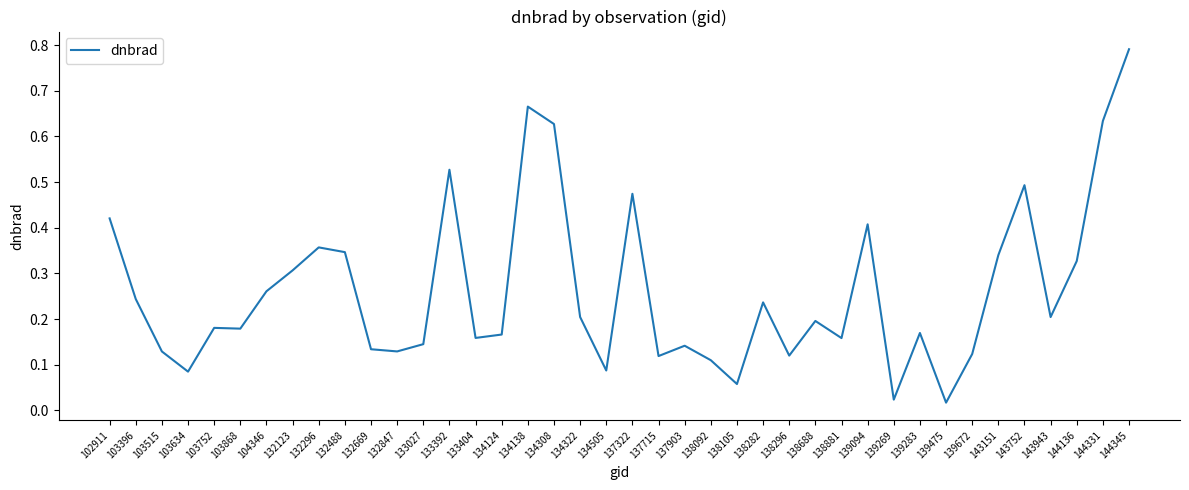

The value at 144136 is 0.3. True or false?

True